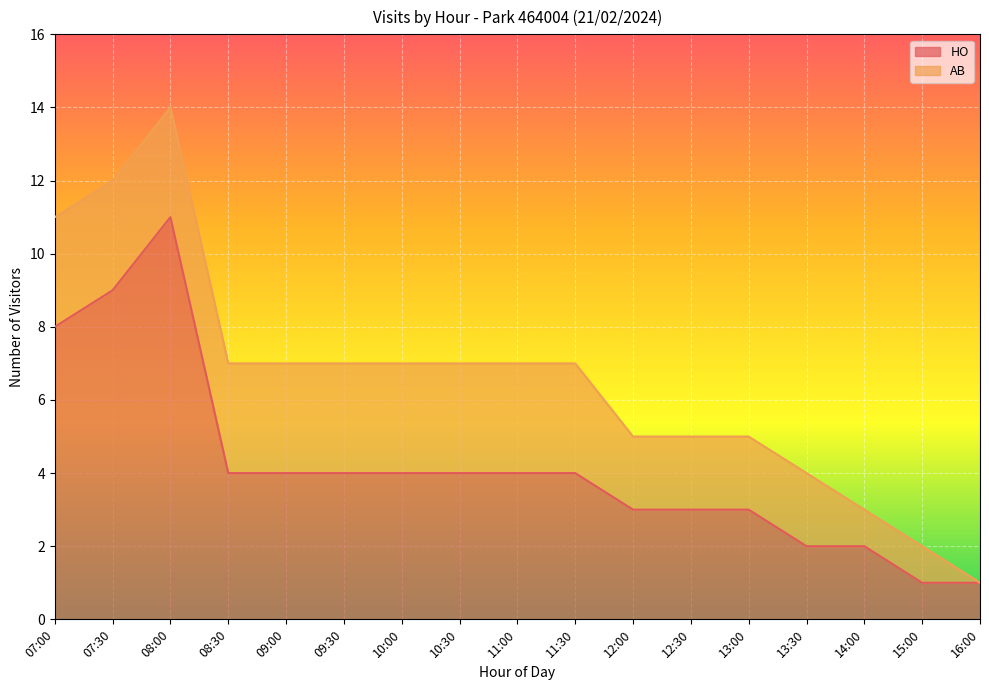

Which has a higher value, 16:00 or 07:30?

07:30